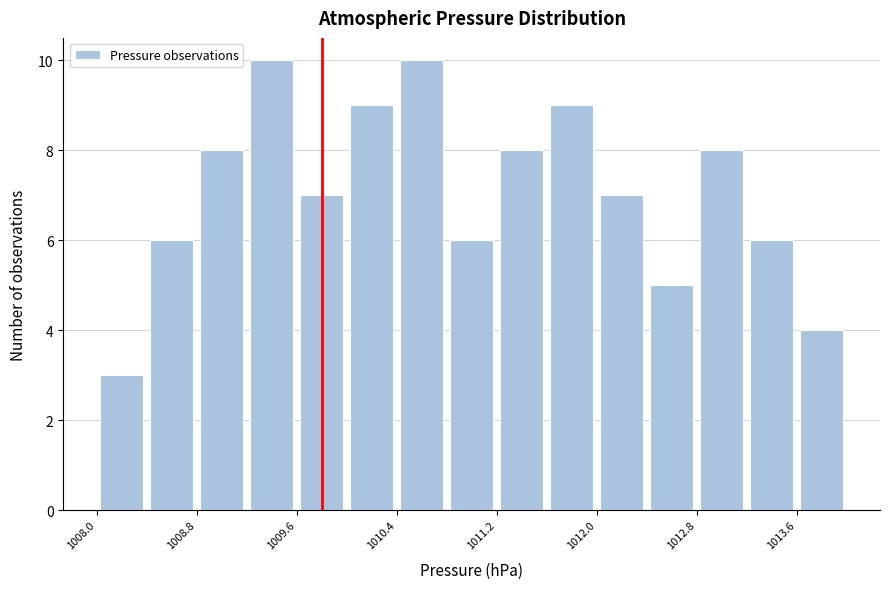

Reading left to right, list every bar in this chart as the range it spans on the x-axis followed by its height. The values are not printed on the chart, so give them approximately, as read against the axis.

1008.0 to 1008.4: 3
1008.4 to 1008.8: 6
1008.8 to 1009.2: 8
1009.2 to 1009.6: 10
1009.6 to 1010.0: 7
1010.0 to 1010.4: 9
1010.4 to 1010.8: 10
1010.8 to 1011.2: 6
1011.2 to 1011.6: 8
1011.6 to 1012.0: 9
1012.0 to 1012.4: 7
1012.4 to 1012.8: 5
1012.8 to 1013.2: 8
1013.2 to 1013.6: 6
1013.6 to 1014.0: 4